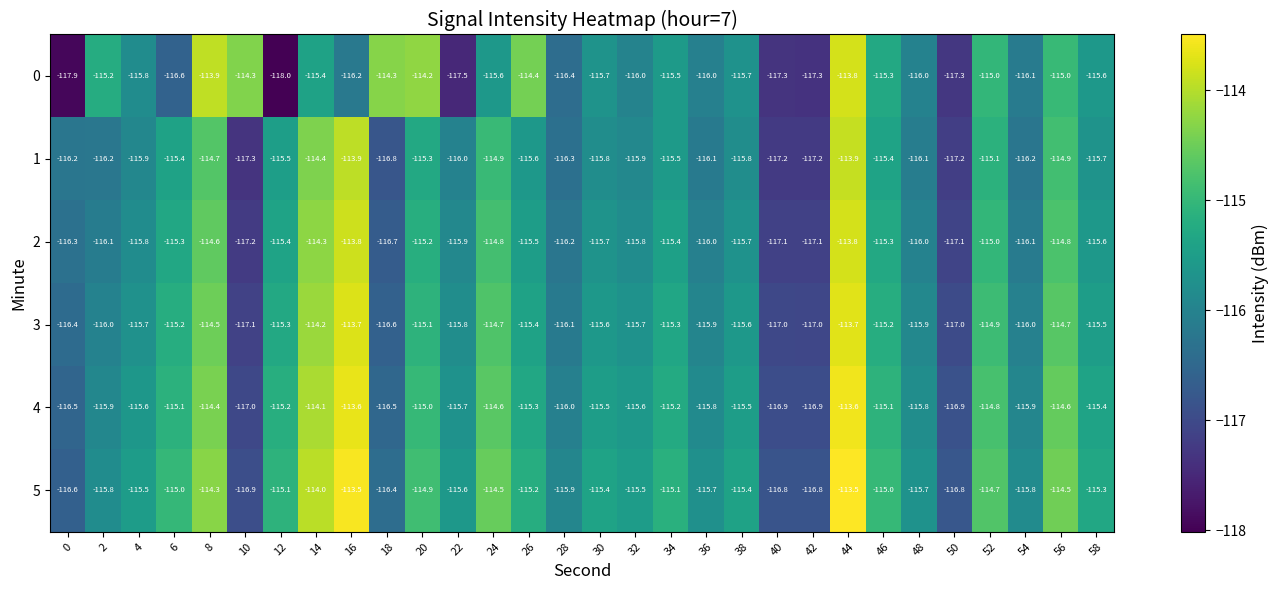

What is the difference between the maximum and second lowest values in the 4 series?

3.3